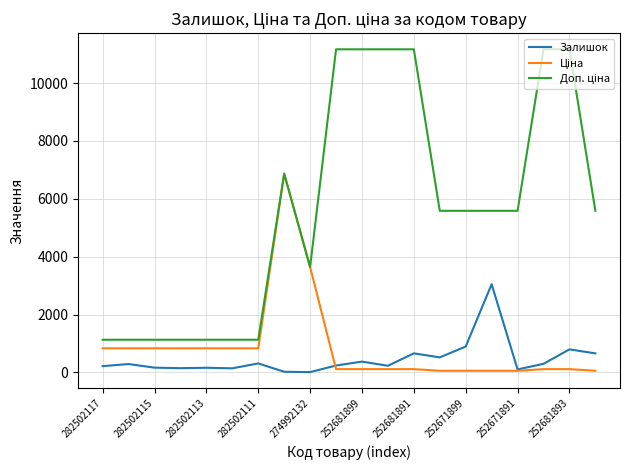

What is the greatest value displayed?

11169.0